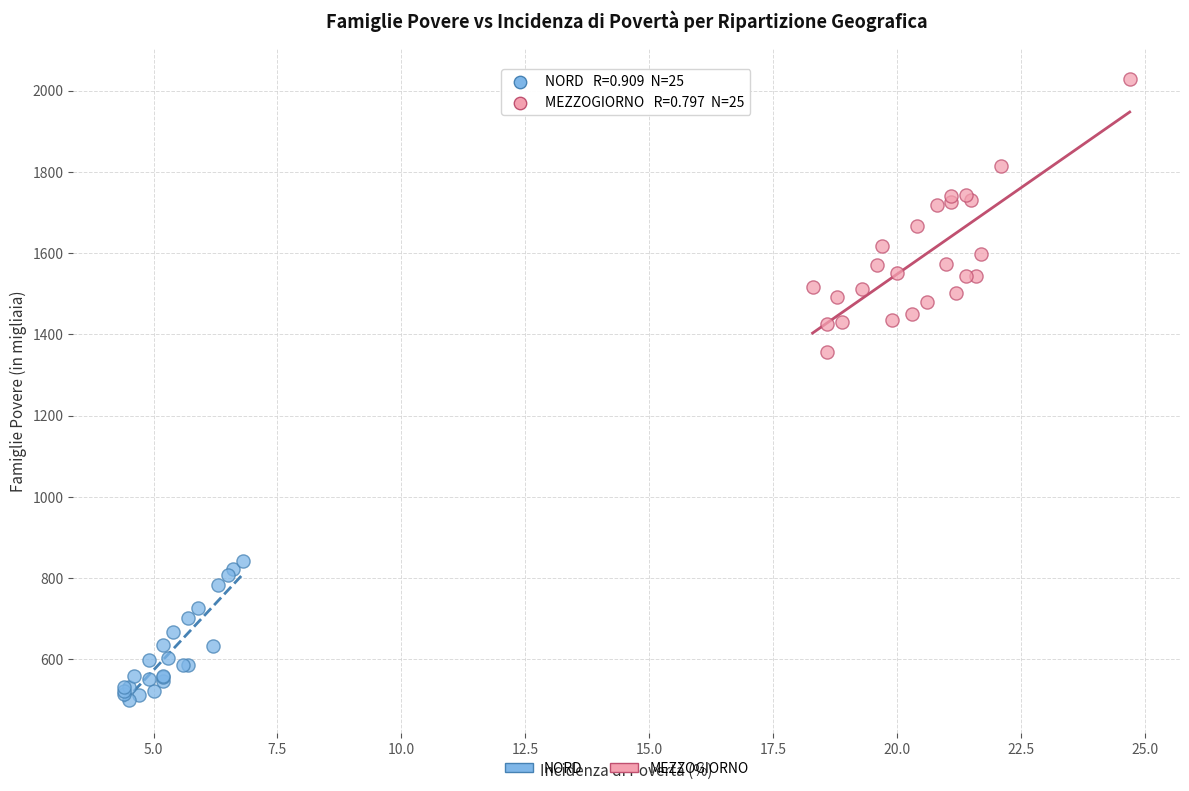

Which series reaches the maximum Y coordinate?

MEZZOGIORNO